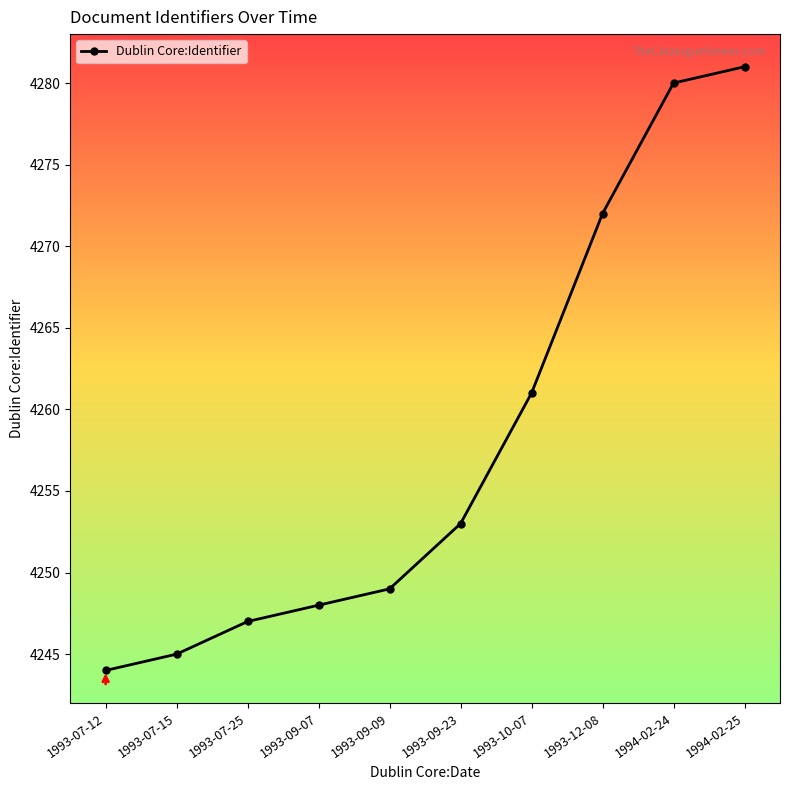

Rank the categories by value from highest to lowest.

1994-02-25, 1994-02-24, 1993-12-08, 1993-10-07, 1993-09-23, 1993-09-09, 1993-09-07, 1993-07-25, 1993-07-15, 1993-07-12